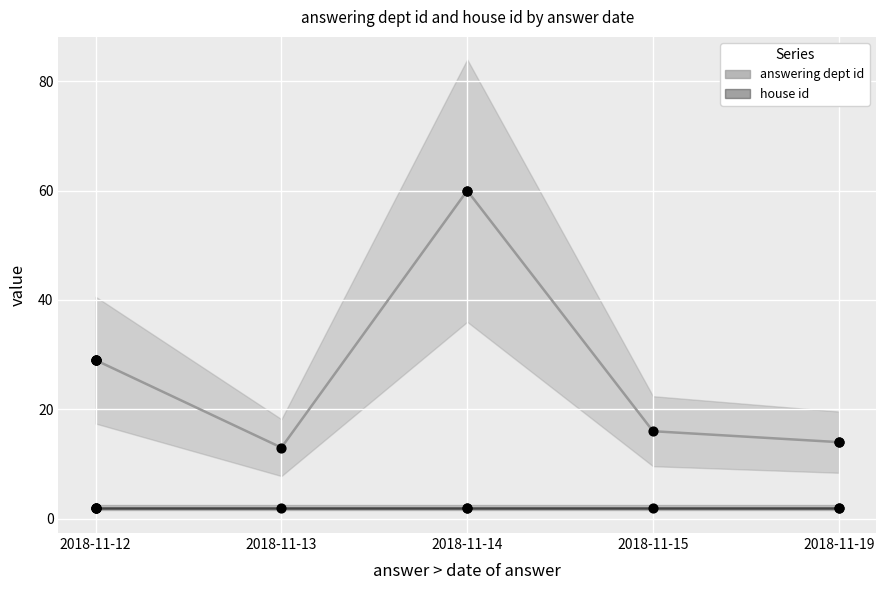

What are all the series names shown in the legend?

answering dept id, house id